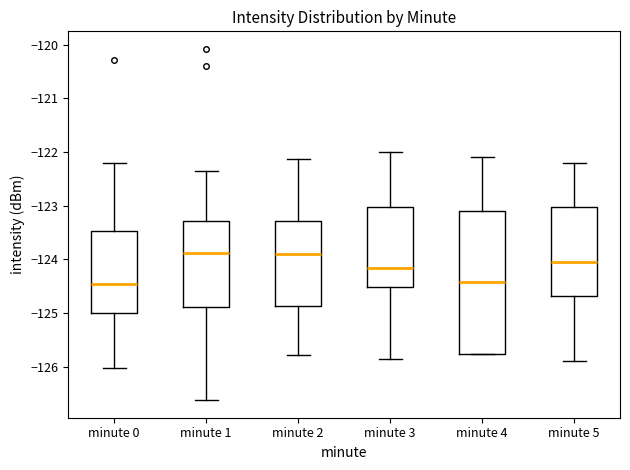

Reading left to right, transcribe this box plot: for each box, give where its median line is, the range the box spans, and where its two whiskers end, as read against the y-axis. The values are not printed on the chart, so give them approximately, as read against the axis.

minute 0: median -124.5, box -125.0 to -123.5, whiskers -126.0 to -122.2
minute 1: median -123.9, box -124.9 to -123.3, whiskers -126.6 to -122.3
minute 2: median -123.9, box -124.9 to -123.3, whiskers -125.8 to -122.1
minute 3: median -124.2, box -124.5 to -123.0, whiskers -125.9 to -122.0
minute 4: median -124.4, box -125.8 to -123.1, whiskers -125.8 to -122.1
minute 5: median -124.0, box -124.7 to -123.0, whiskers -125.9 to -122.2